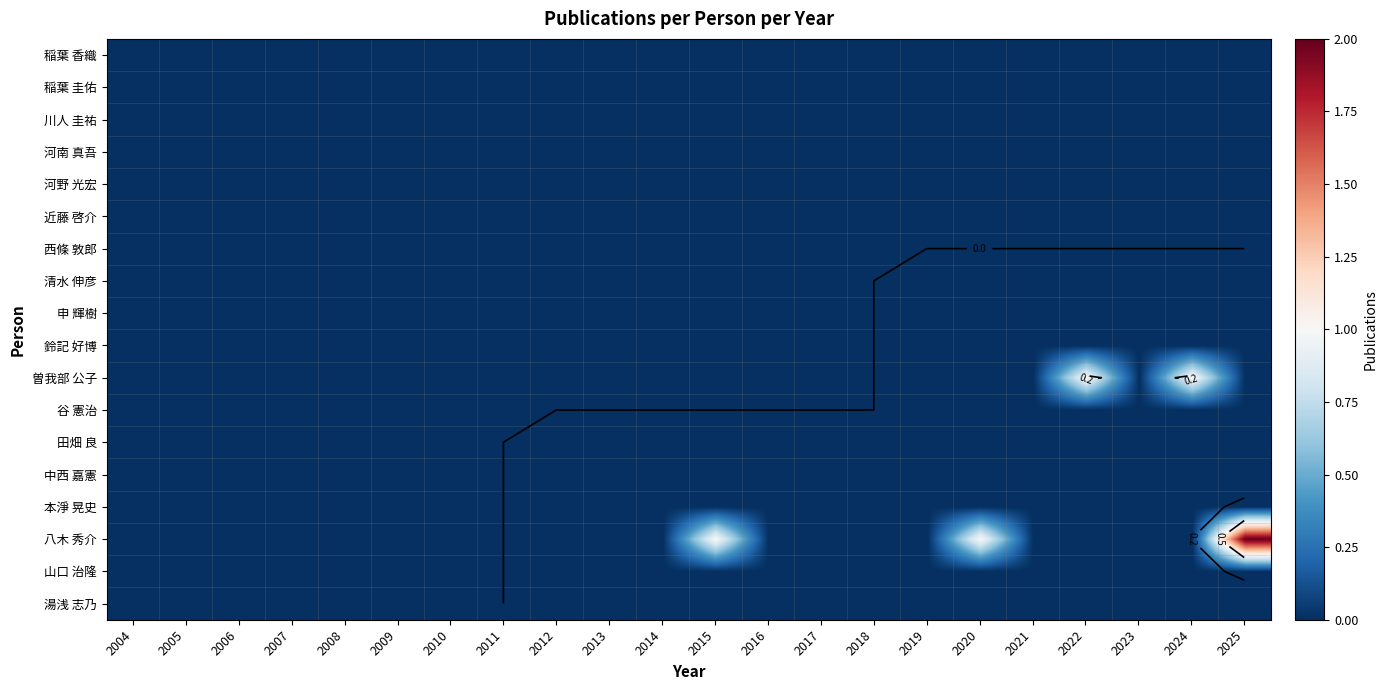

Is the value of 河野 光宏 at 2006 greater than the value of 湯浅 志乃 at 2023?

No